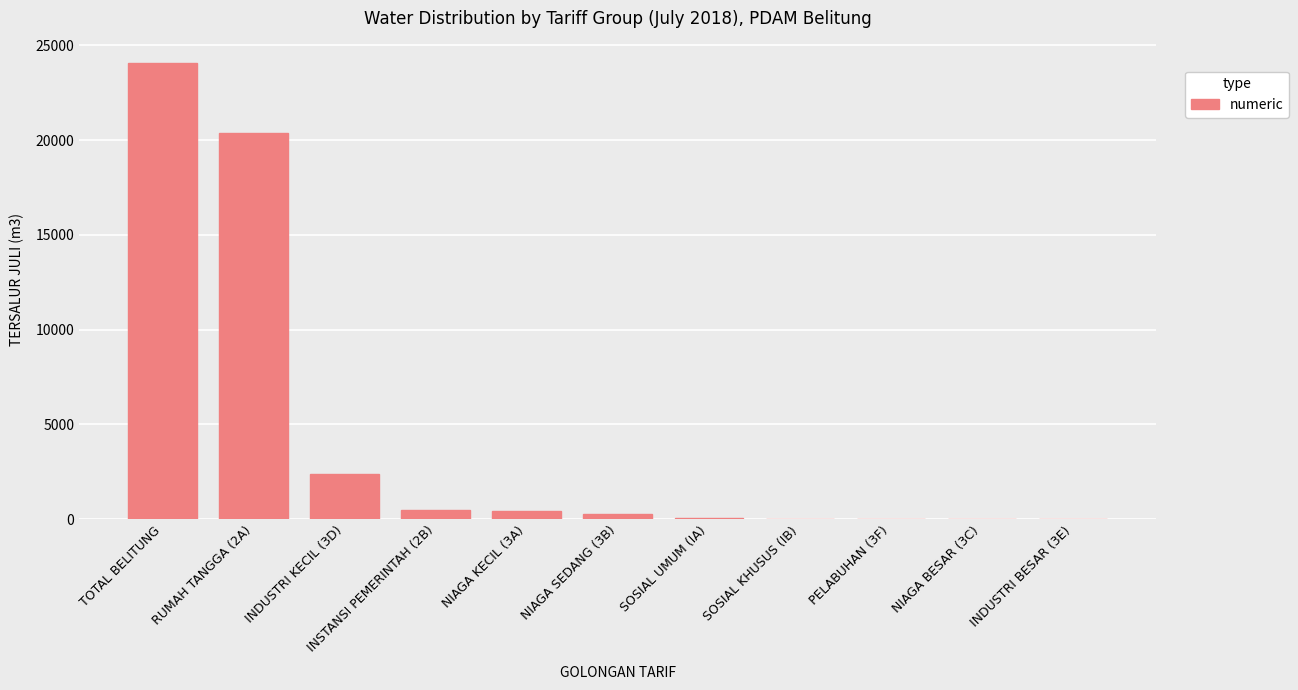

Where is the data nearest to the value 12018?

RUMAH TANGGA (2A)